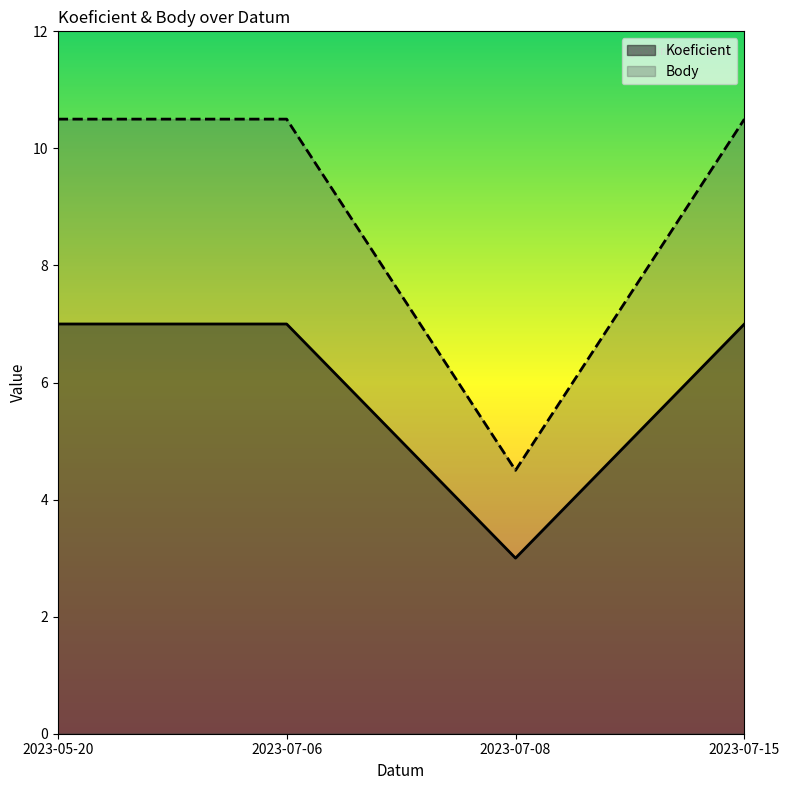

The Body series shows 10.5 at 2023-07-15. True or false?

True